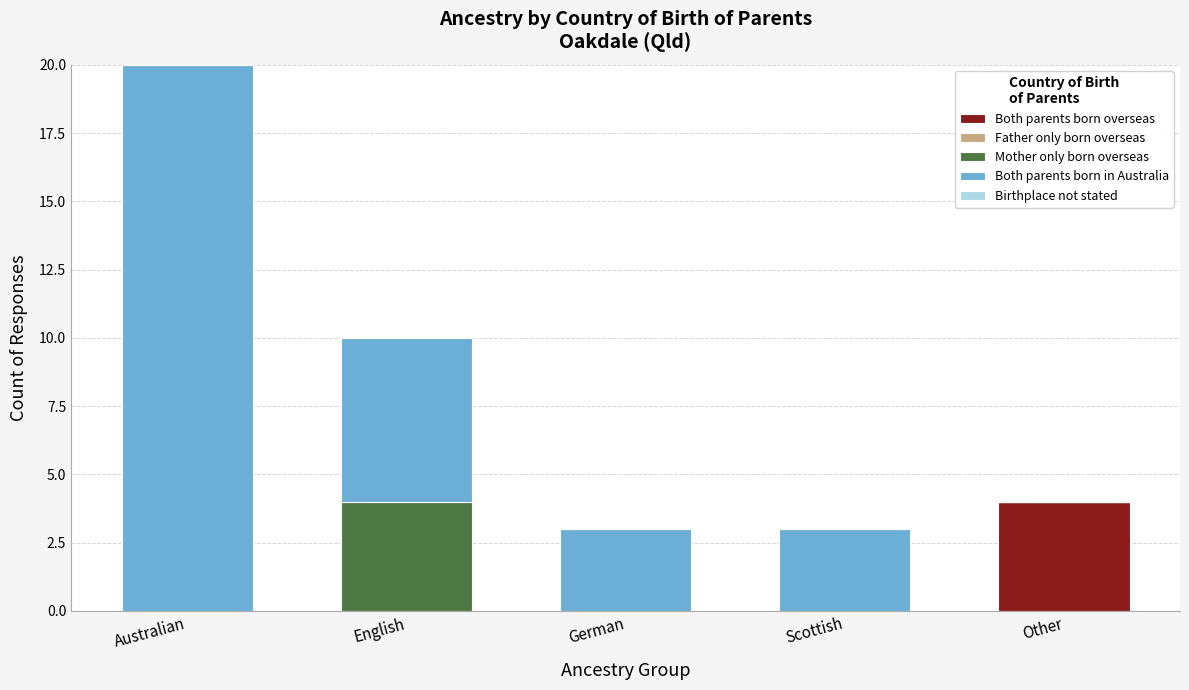

Reading left to right, list the values for the Both parents born overseas series.

Australian=0	English=0	German=0	Scottish=0	Other=4